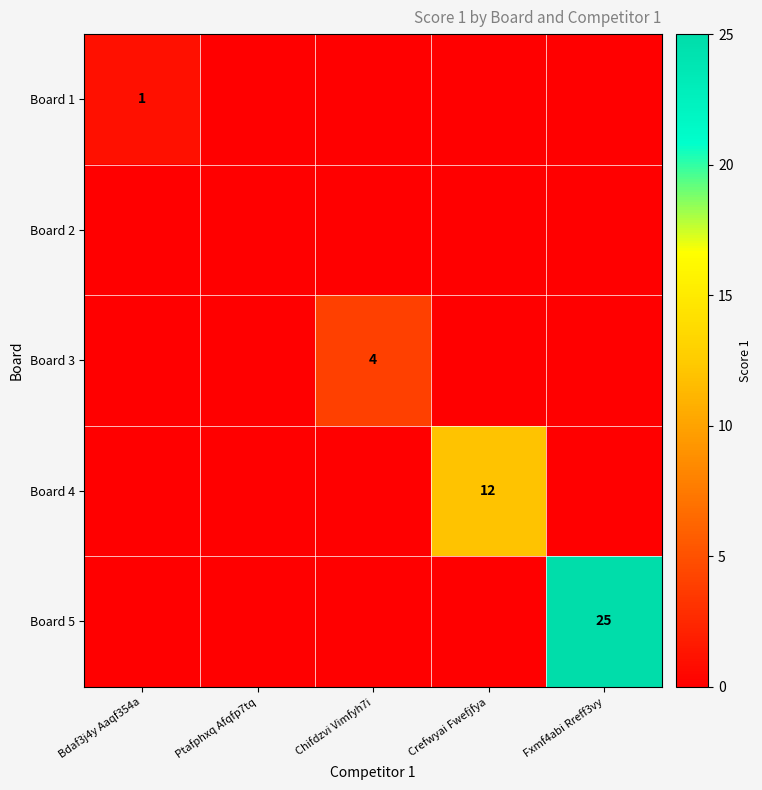

The value of Board 4 at Crefwyai Fwefjfya is 12. True or false?

True